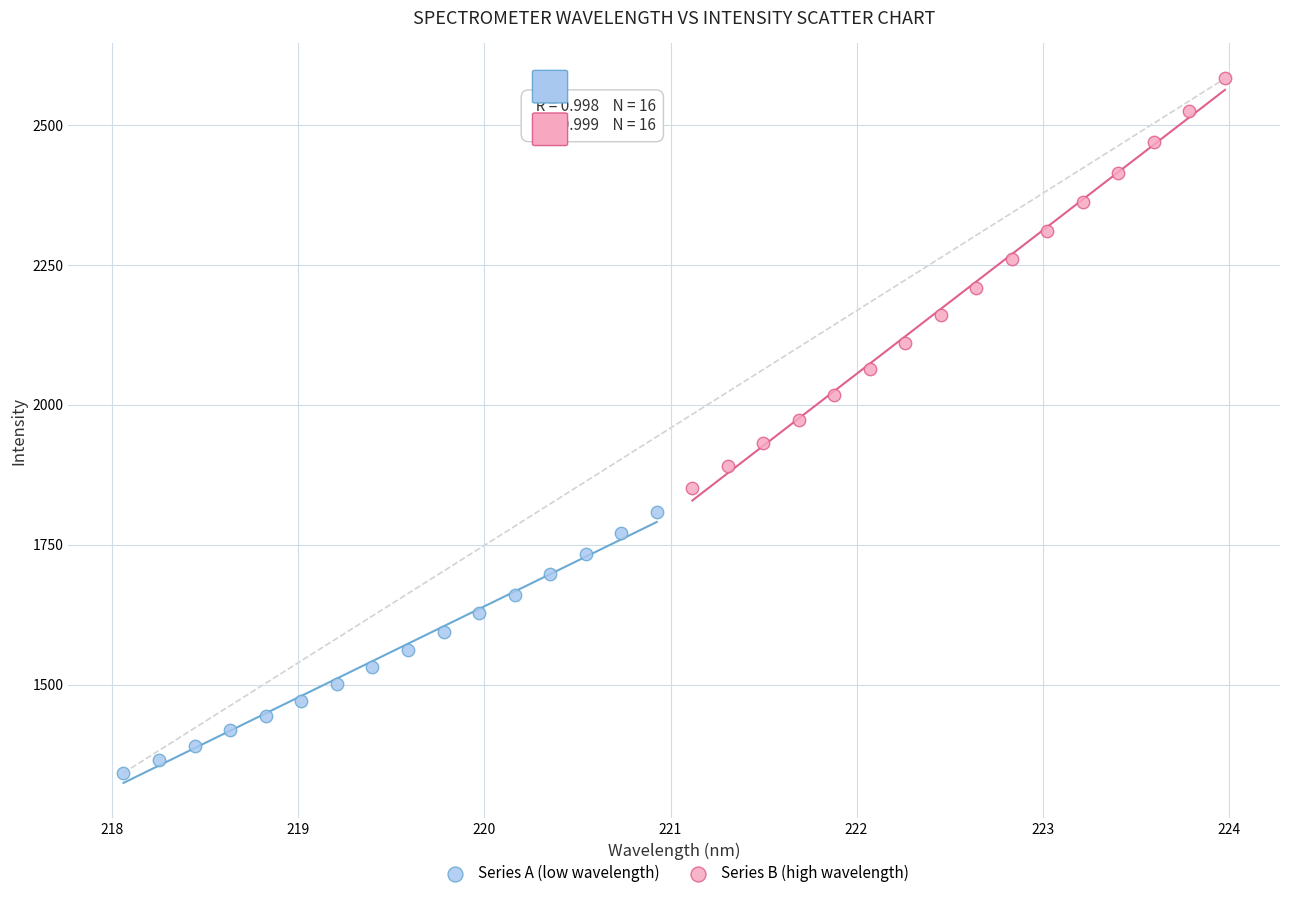

Which series contains the highest Y value?

Series B (high wavelength)